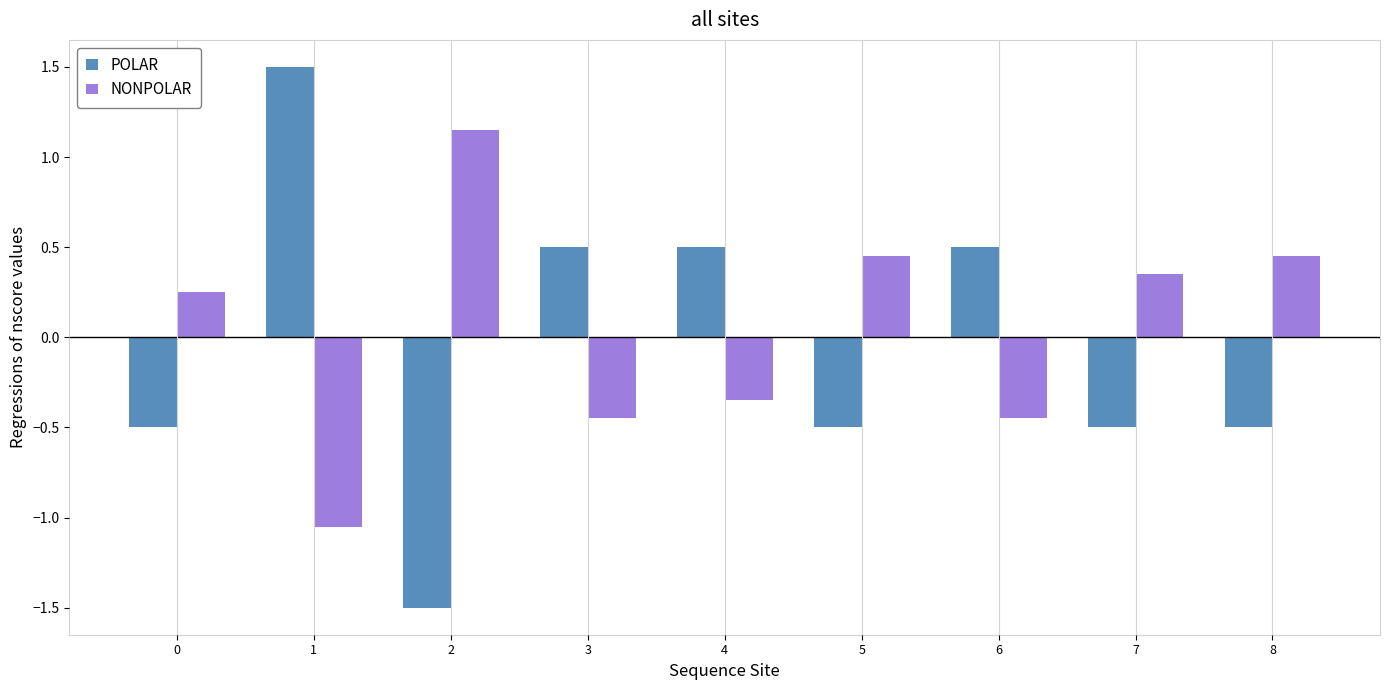

What is the difference between the second highest and minimum values in the POLAR series?

2.0